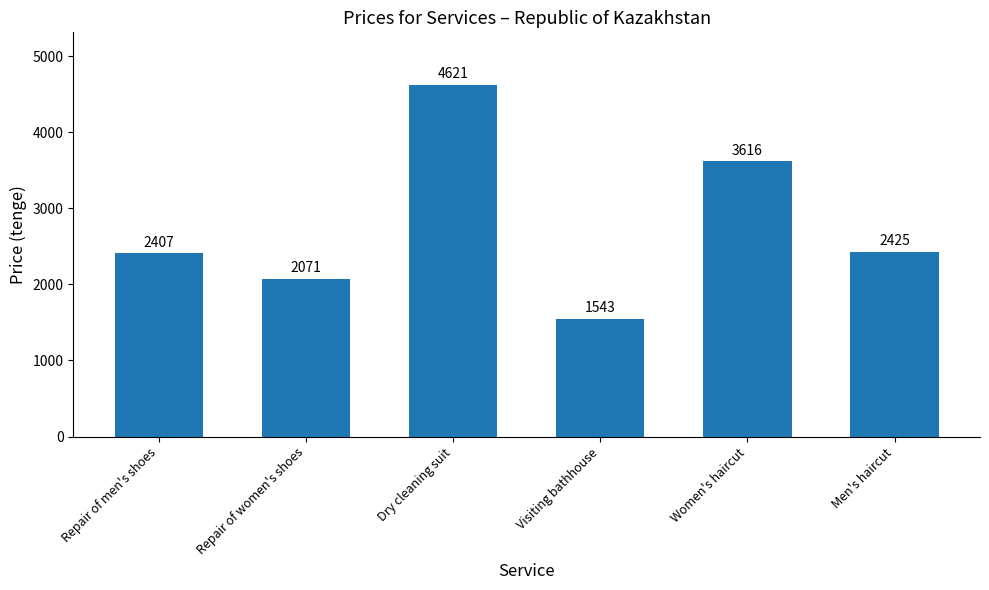

Does the chart contain any negative values?

No